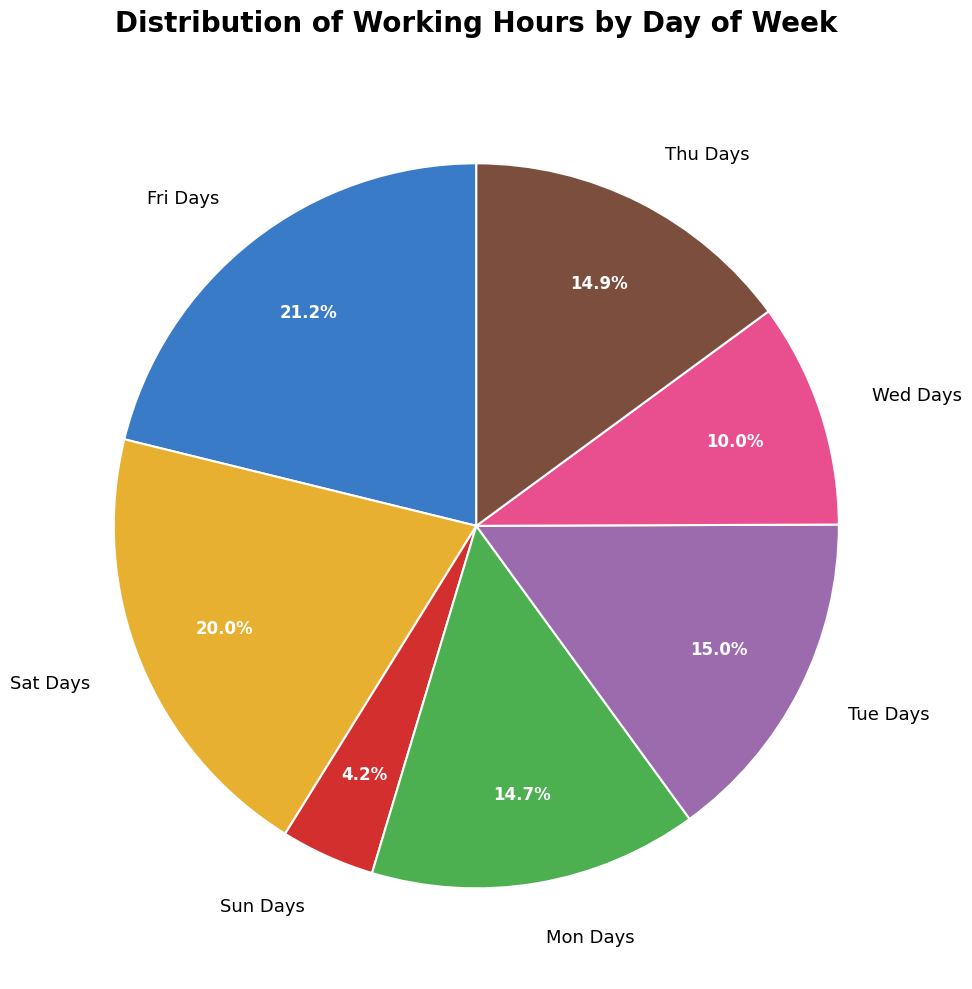

How many segments does this pie chart have?

7